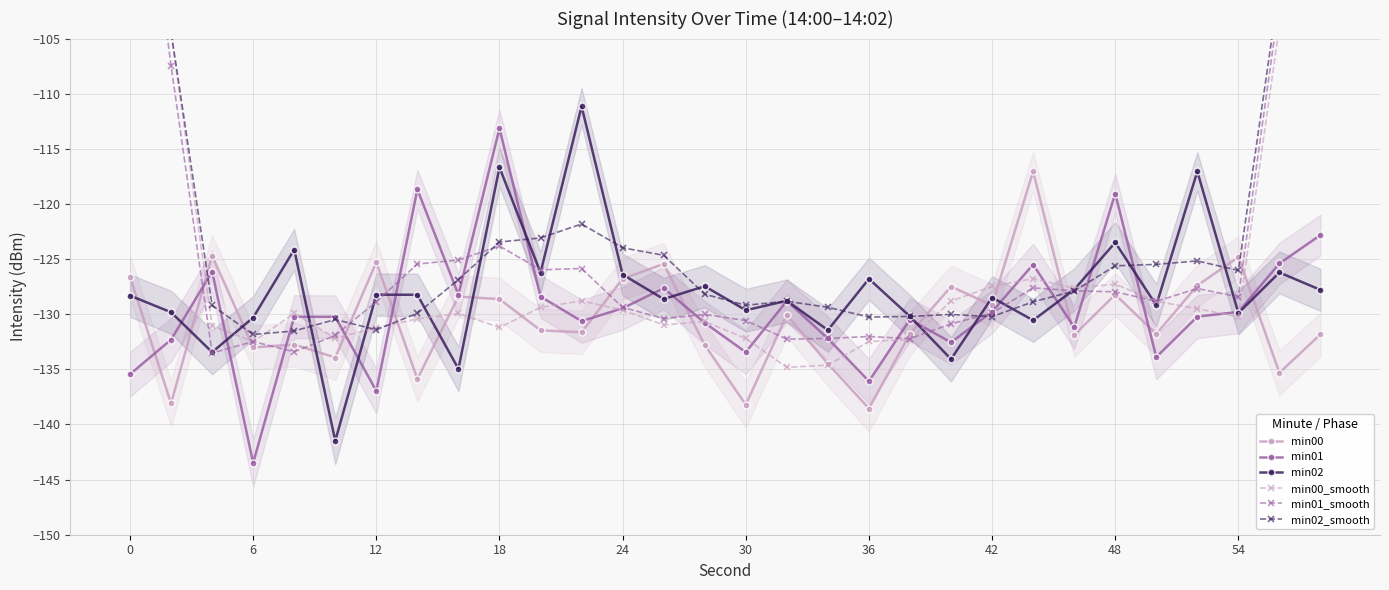

What are all the series names shown in the legend?

min00, min01, min02, min00_smooth, min01_smooth, min02_smooth